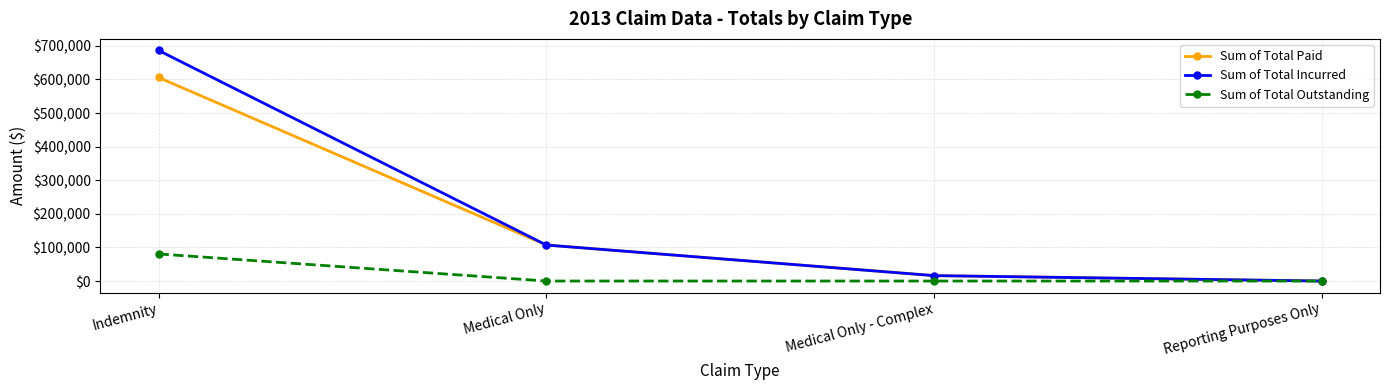

What is the greatest value displayed?

686325.0